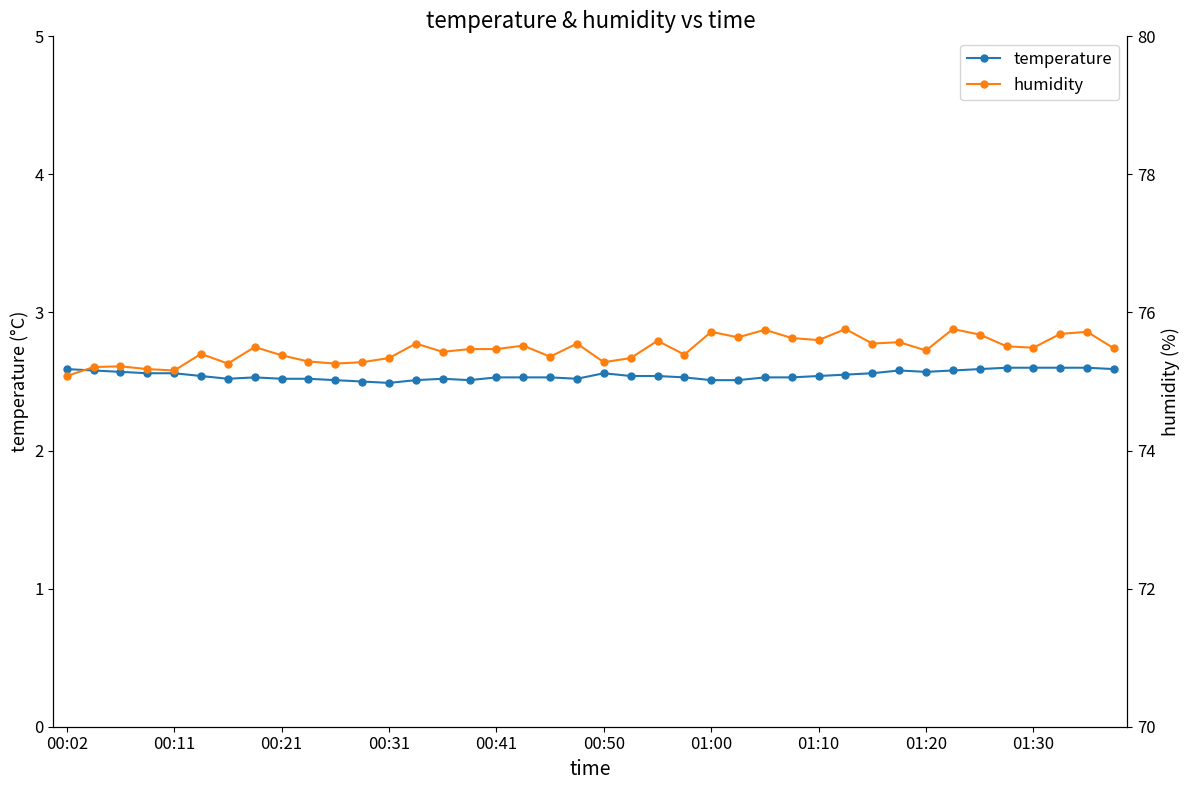

True or false: humidity has more than 0 points higher than both neighbors.

True